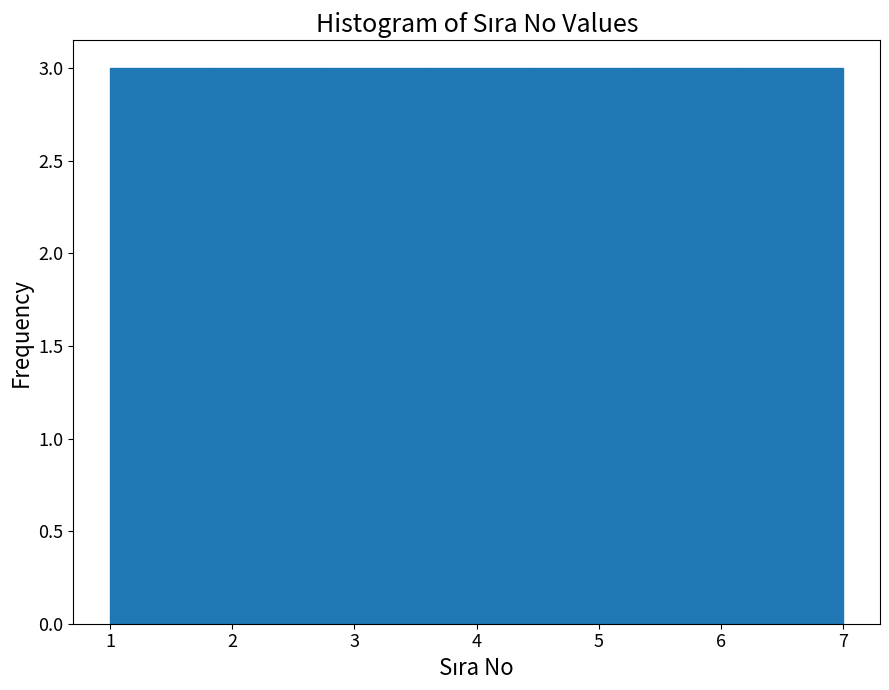

How tall is the bar that spans 1.9 to 2.7 on the x-axis? Neither the bar edges nor the heights are printed on the chart, so give them approximately, as read against the axes.

3